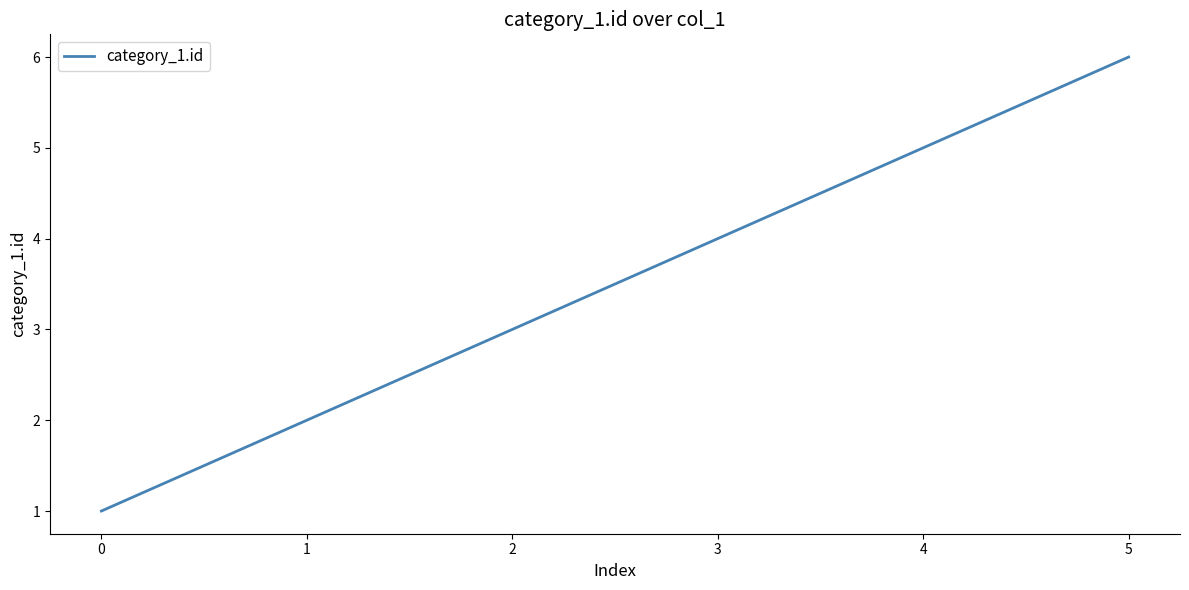

The chart shows a value of 1 at 4. True or false?

False